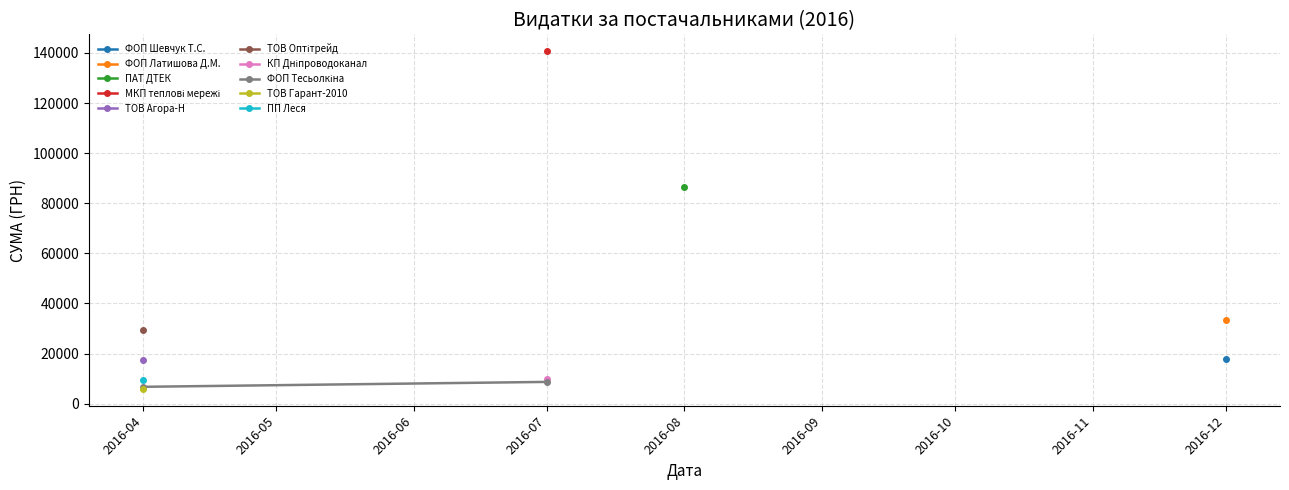

The chart shows a value of 6700 at 2016-04. True or false?

True